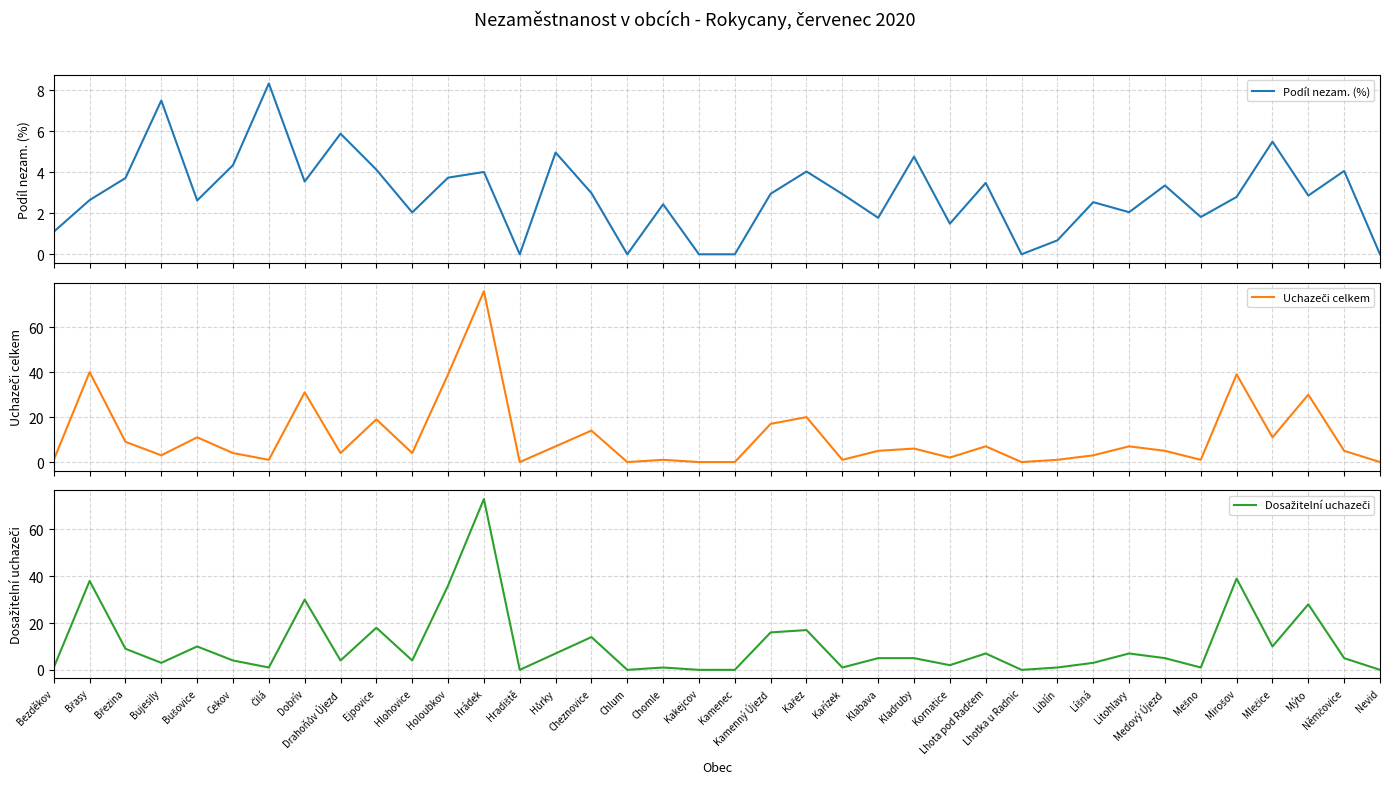

How many lines are shown in the chart?

3